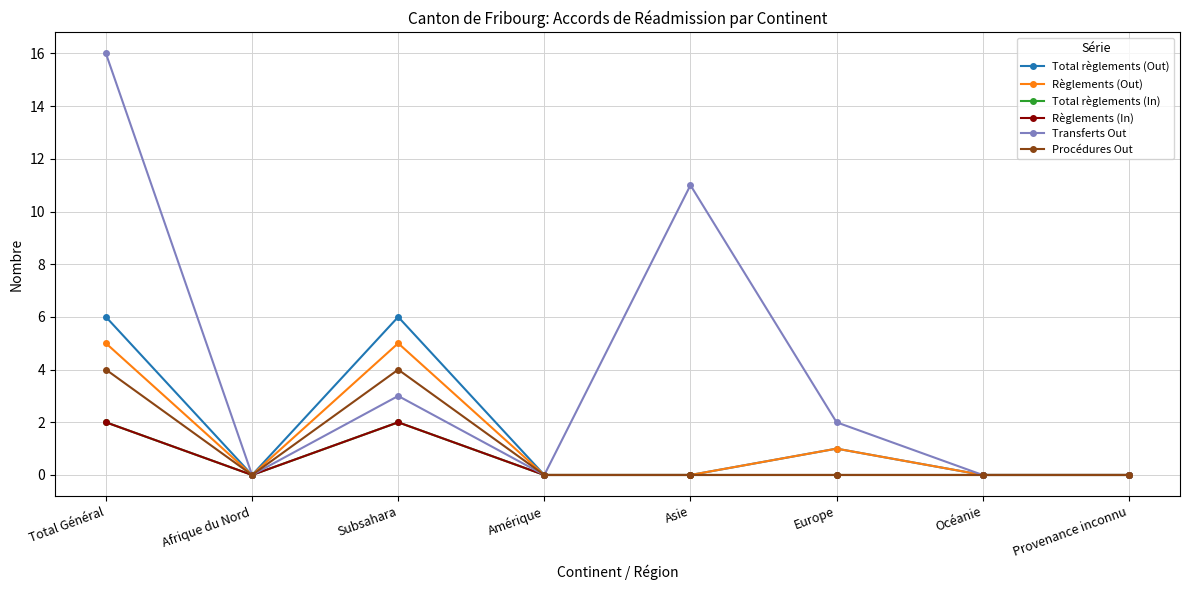

Is this an area chart (filled region under the line)?

No